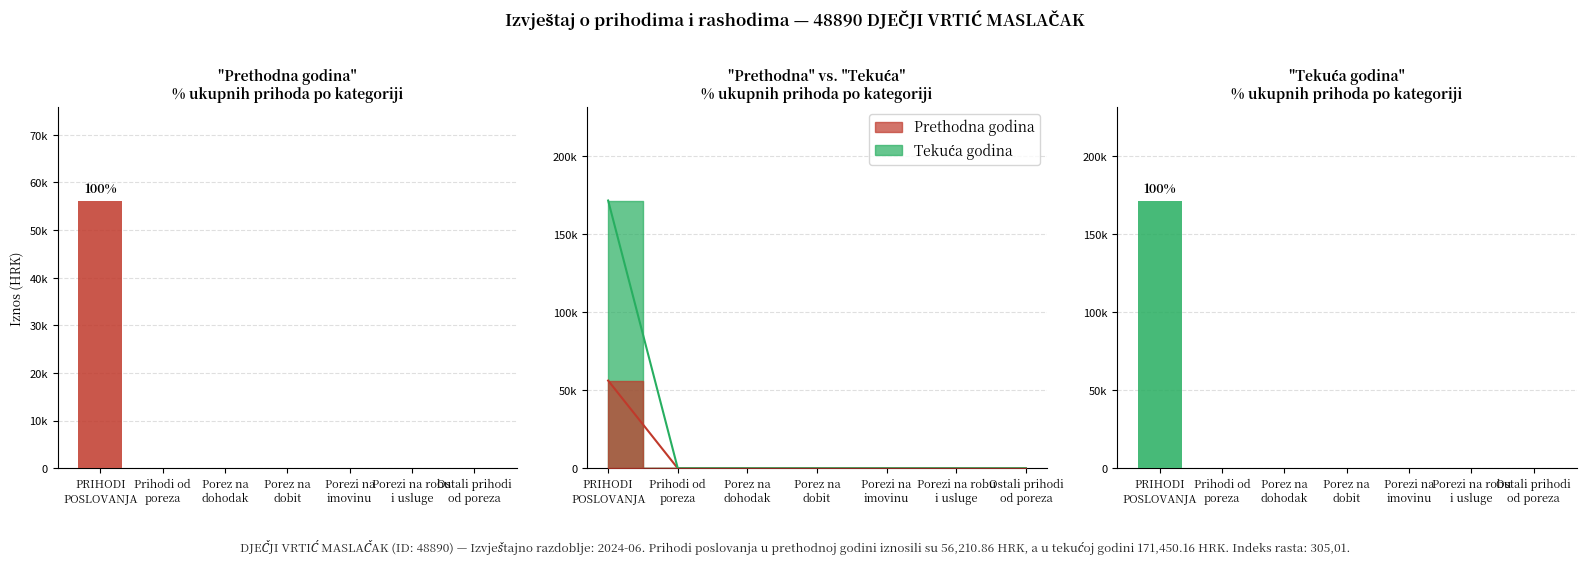

True or false: Tekuća godina has a value of 69081.2 at Prihodi od
poreza.

False